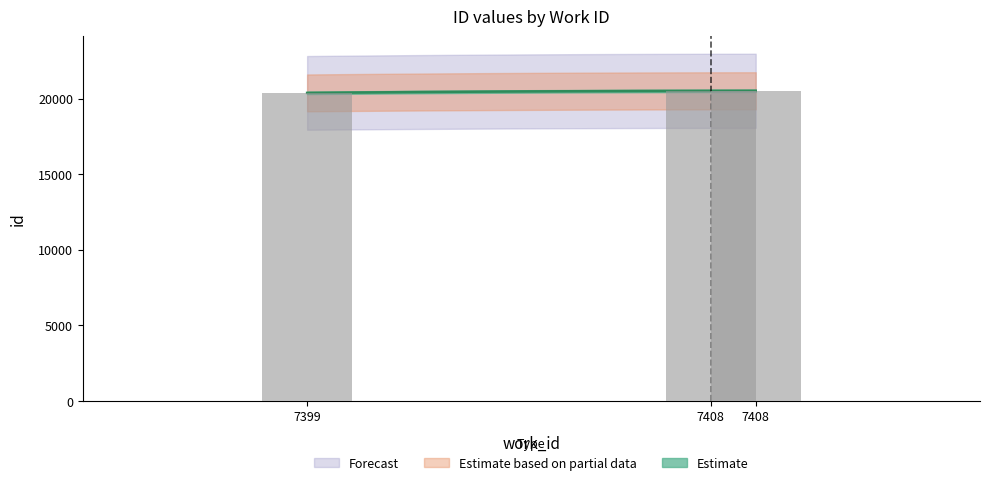

What is the change in value from 7399 to 7408?

+139